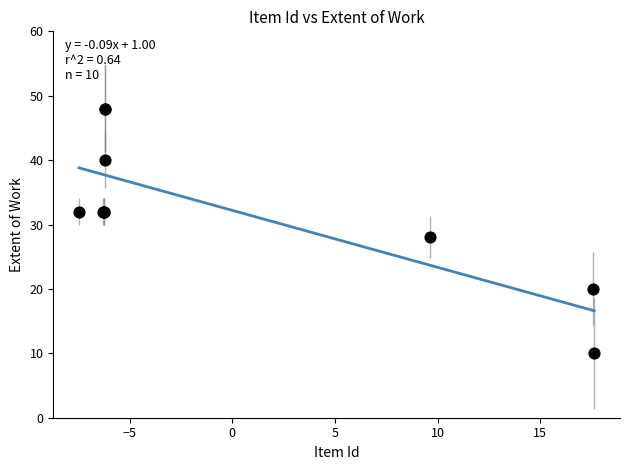

What Y value in the scatter plot is closest to 29?

28